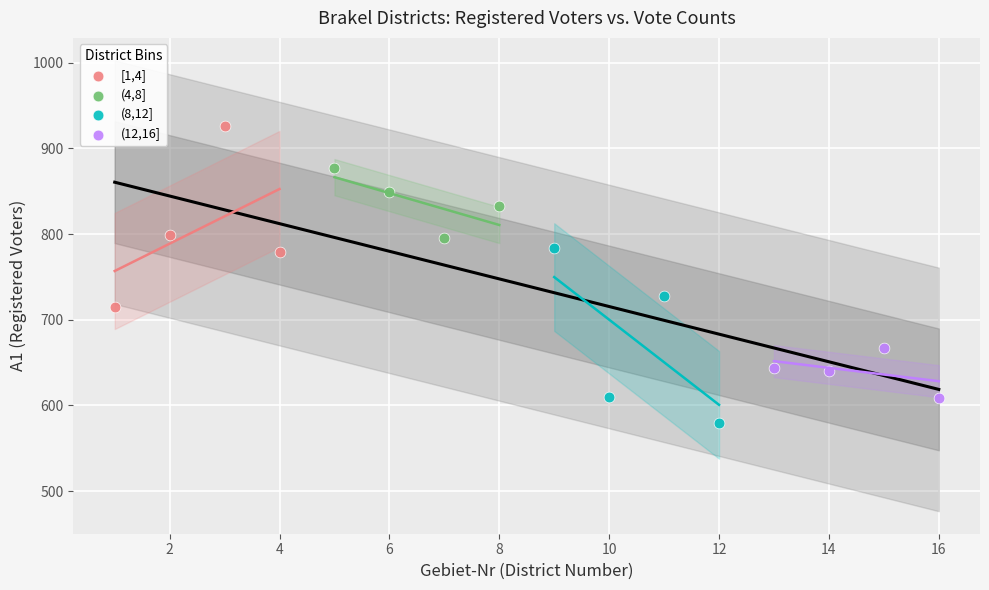

What are all the series names shown in the legend?

[1,4], (4,8], (8,12], (12,16]